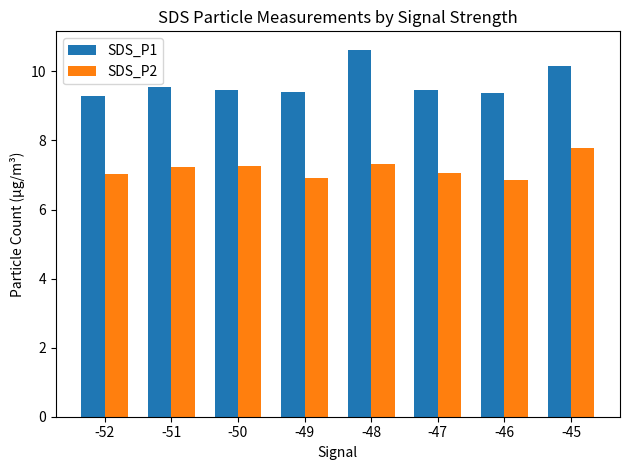

What is the maximum value for SDS_P1?

10.6